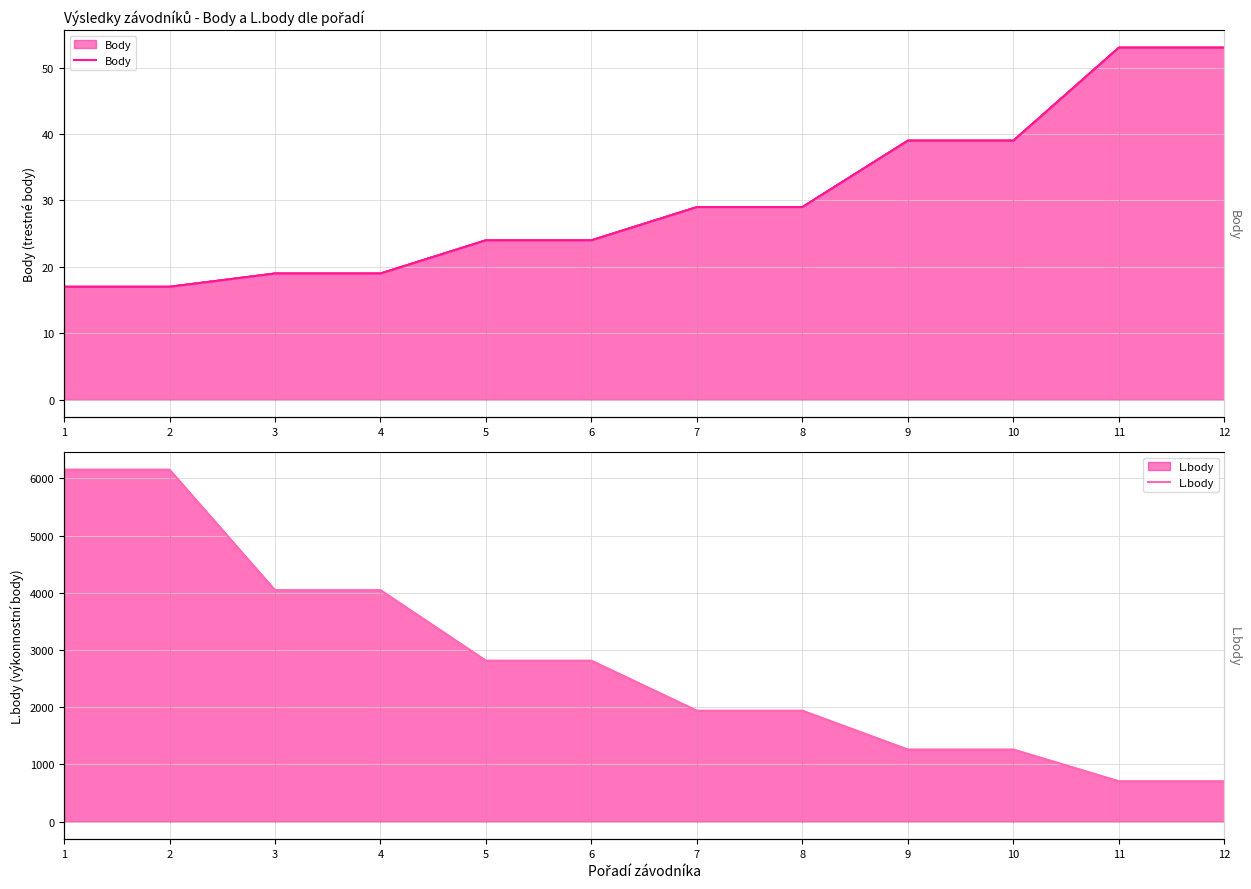

Does the chart display data point markers on the line(s)?

No